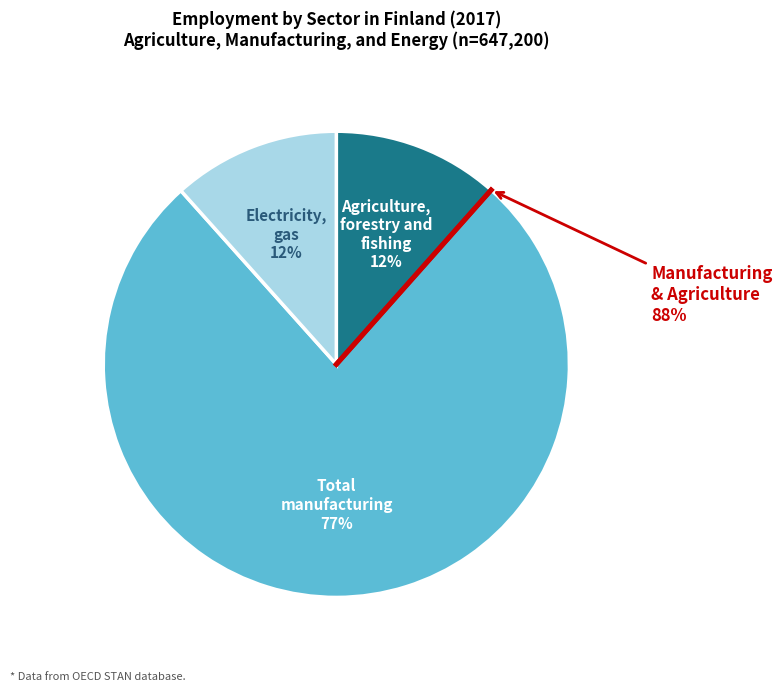

Is it true that Agriculture, forestry and fishing is 12% of the pie?

True